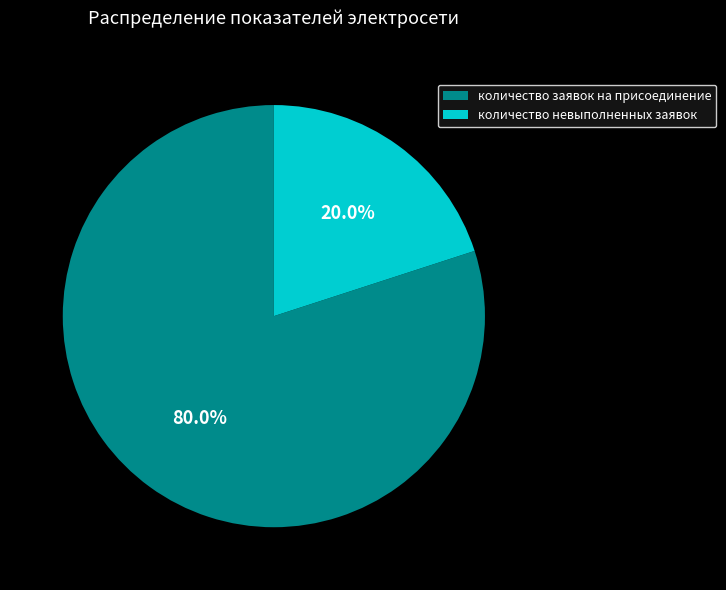

To the nearest percent, what is the difference between the largest and smallest slice percentages?

60%